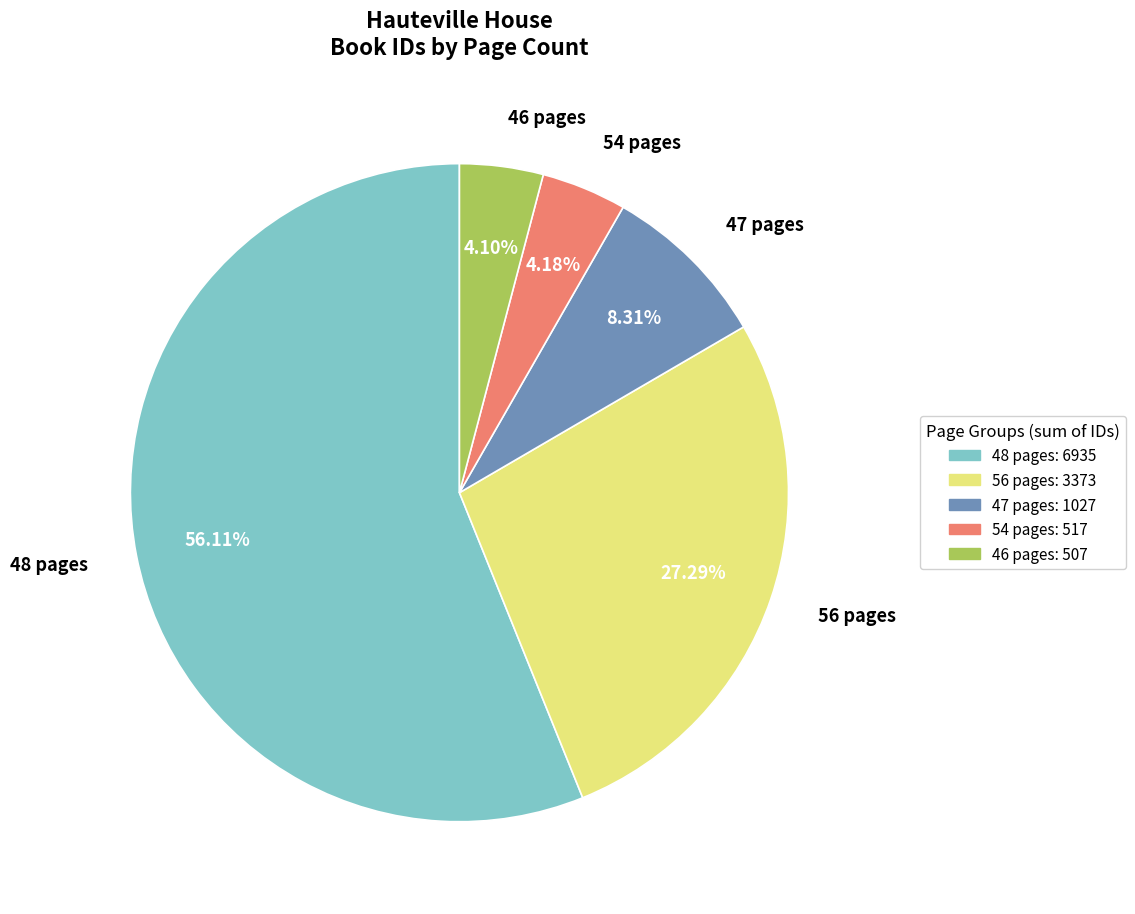

How many segments does this pie chart have?

5